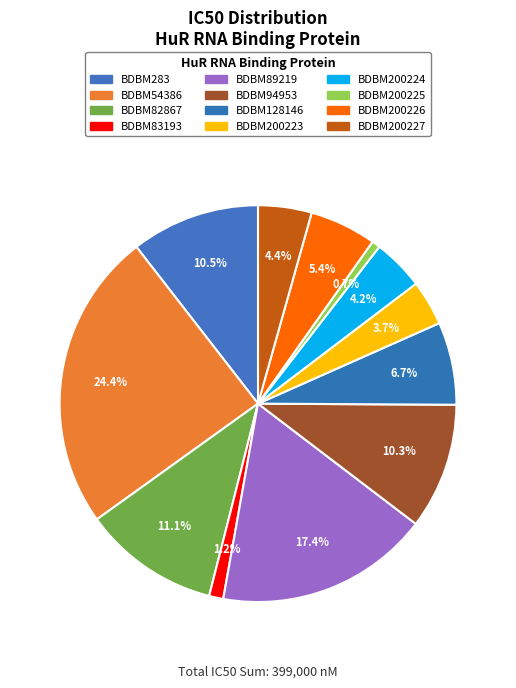

To the nearest percent, what is the combined percentage of BDBM128146 and BDBM283?

17%